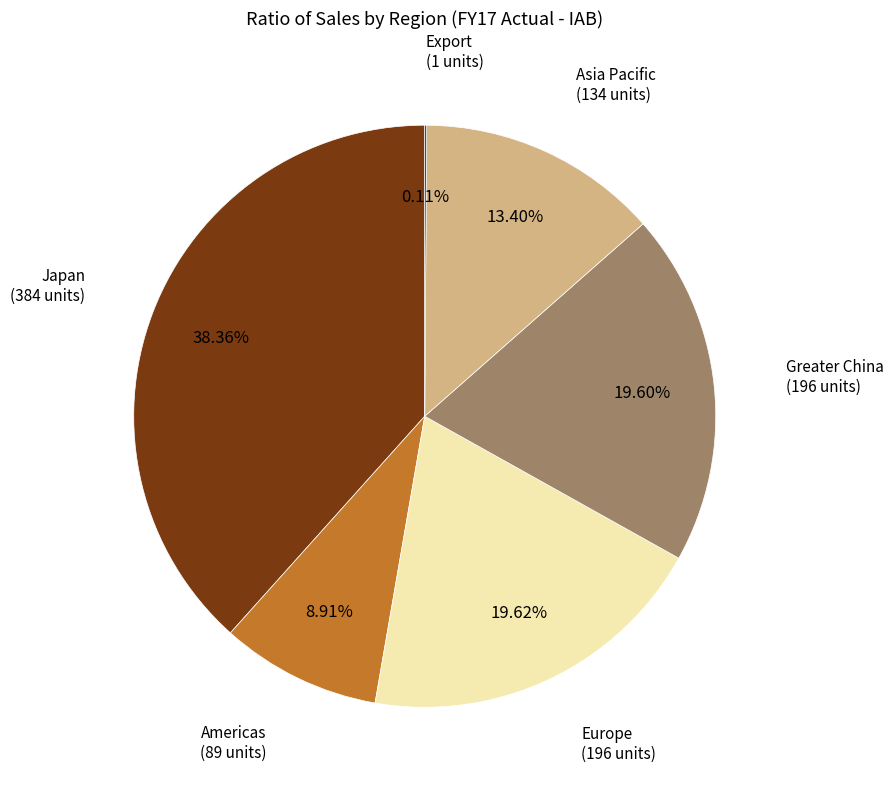

Is there a majority slice in this chart?

No